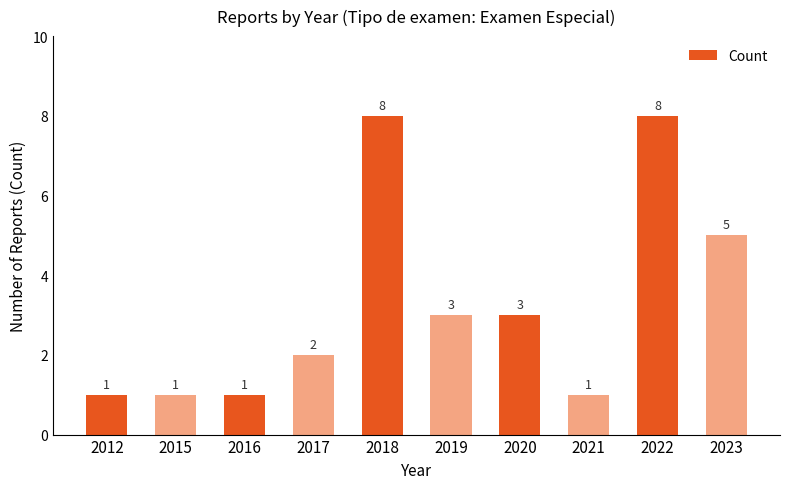

What is the average value?

3